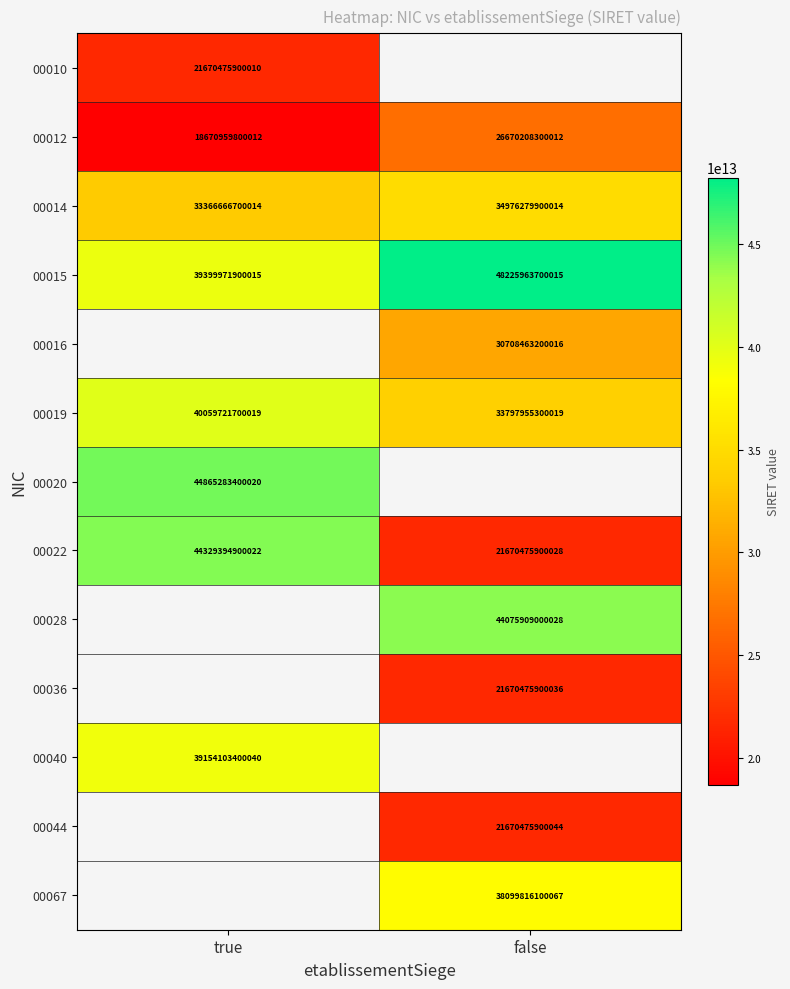

Which label corresponds to the largest value in the chart?

false